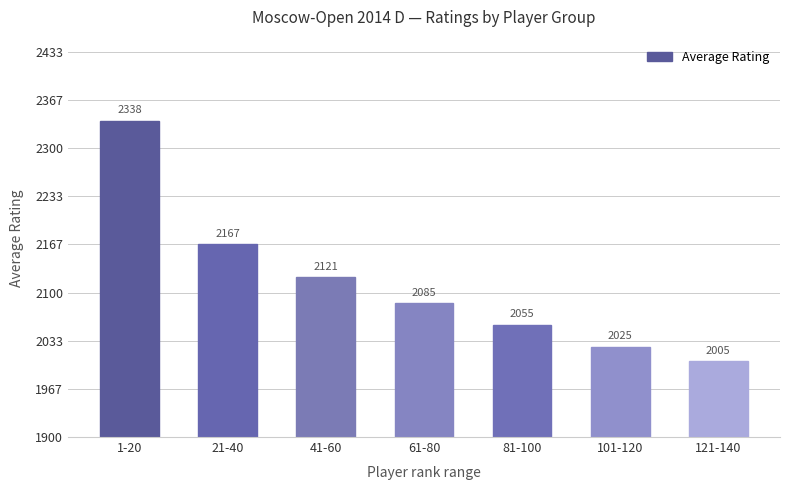

How many bars are there in total?

7